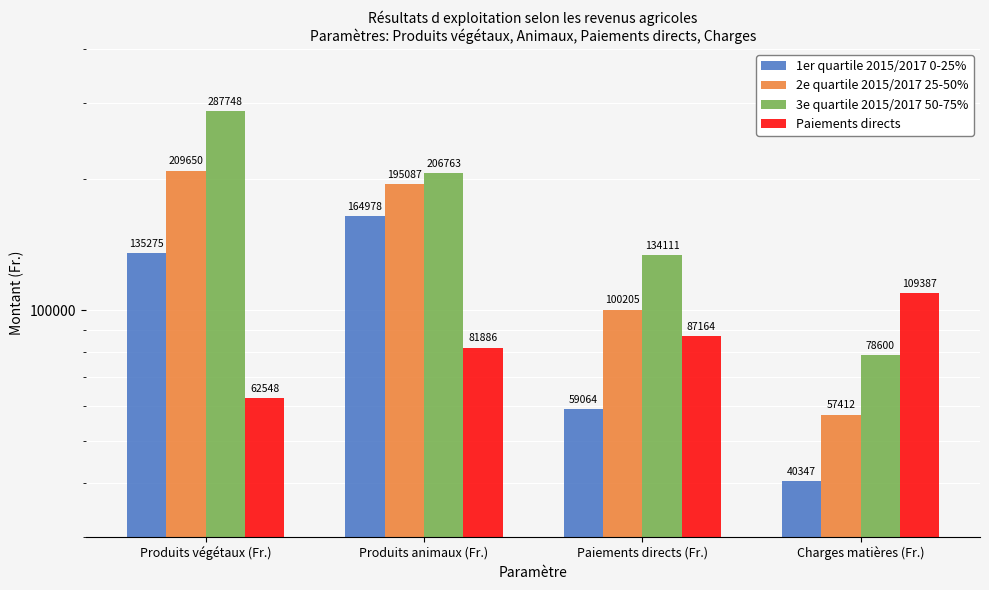

Which series has the widest spread of values?

3e quartile 2015/2017 50-75%